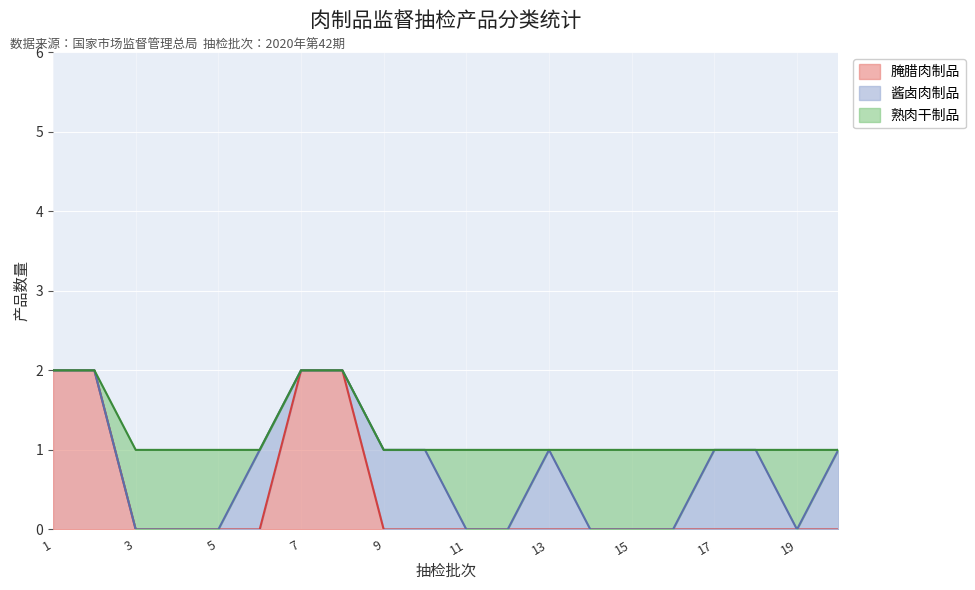

How many data points in 熟肉干制品 are above 0?

9